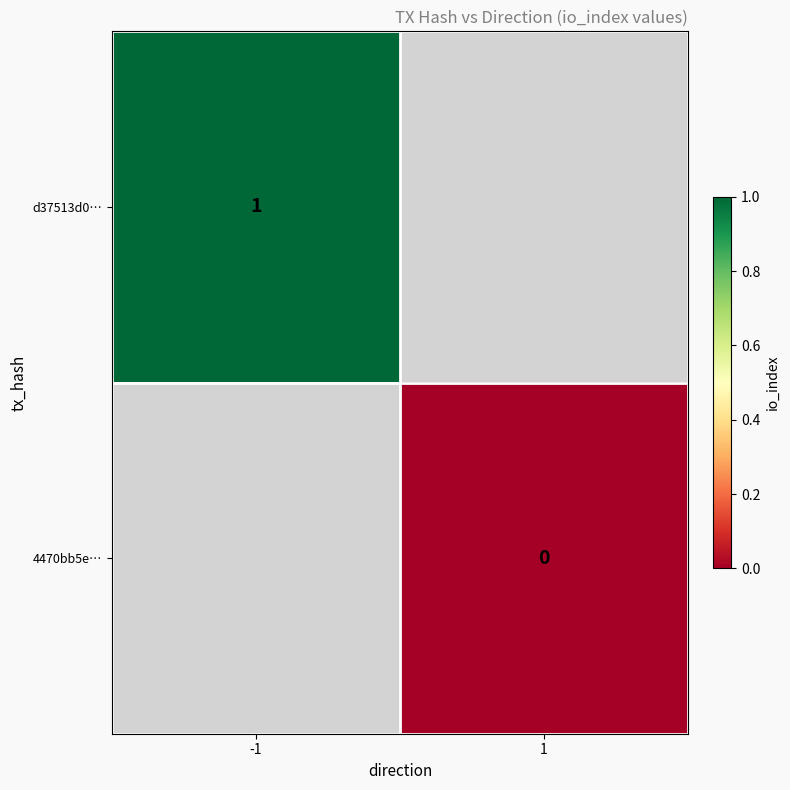

Is it true that d37513d0… equals 1 at -1?

True